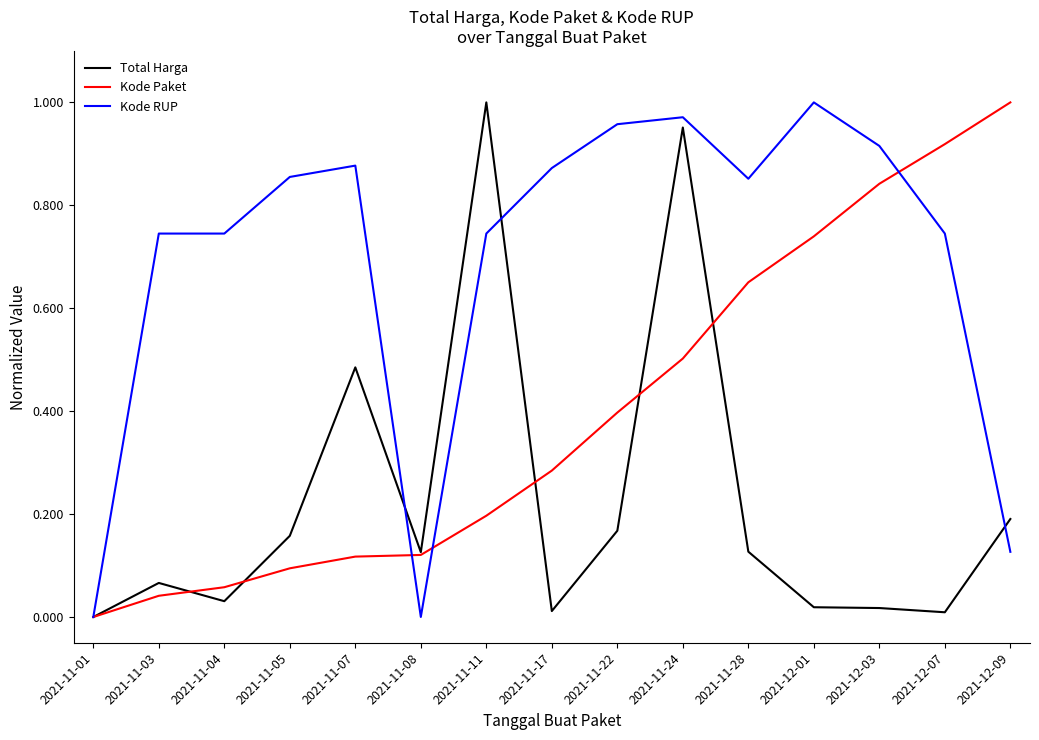

What position from the left is 2021-11-28?

11